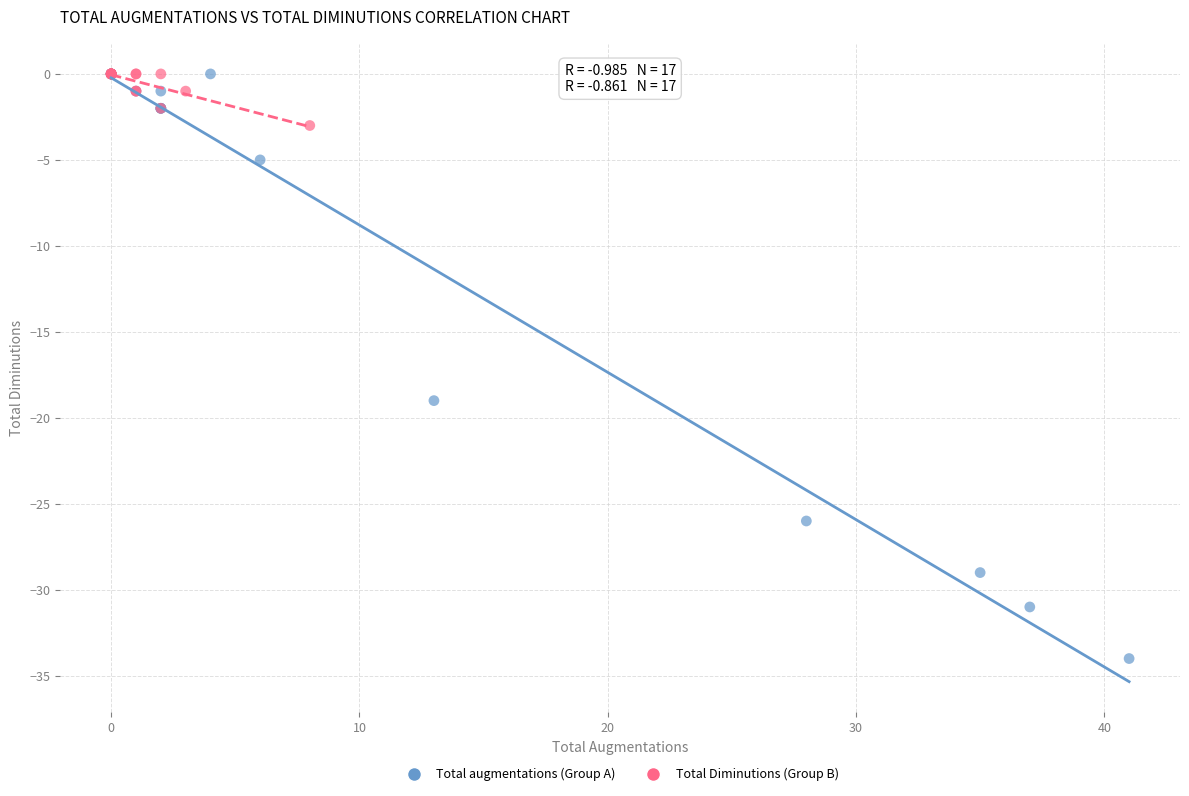

Which series has the largest Y range (max minus min)?

Total augmentations (Group A)